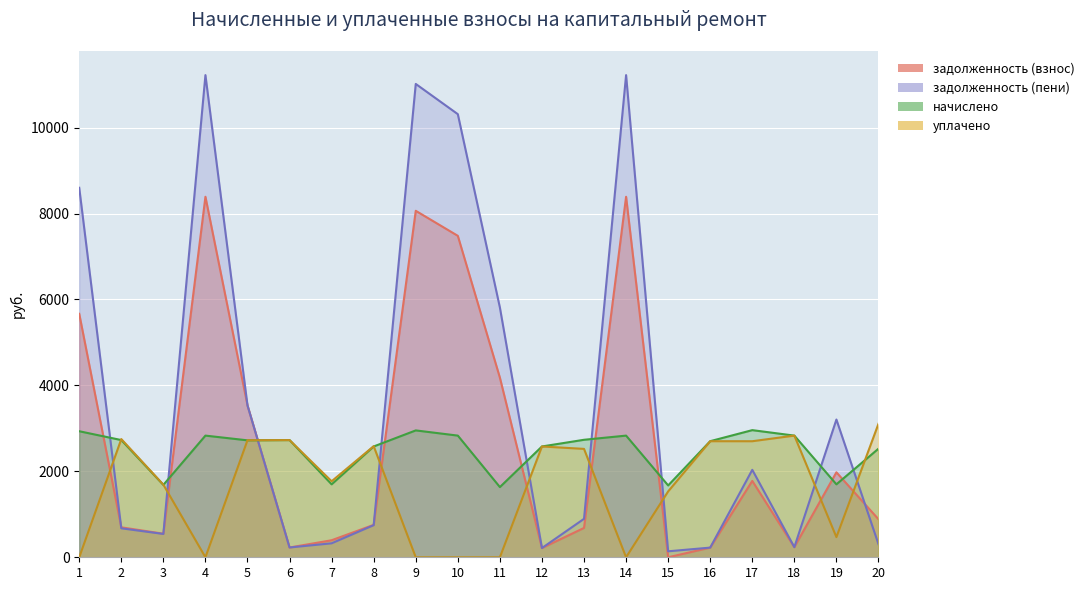

What is the average value of the уплачено series?

1634.6